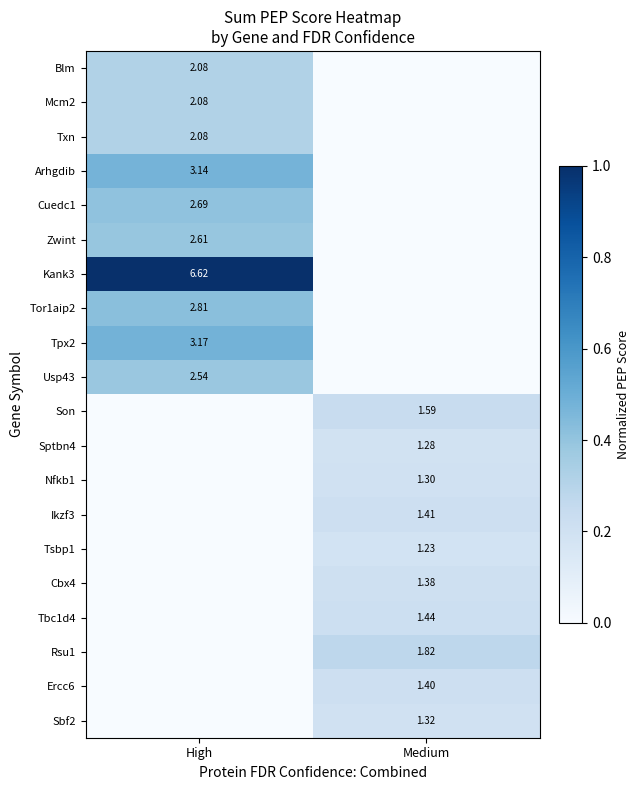

Is the value of Ikzf3 at Medium greater than the value of Sbf2 at Medium?

Yes